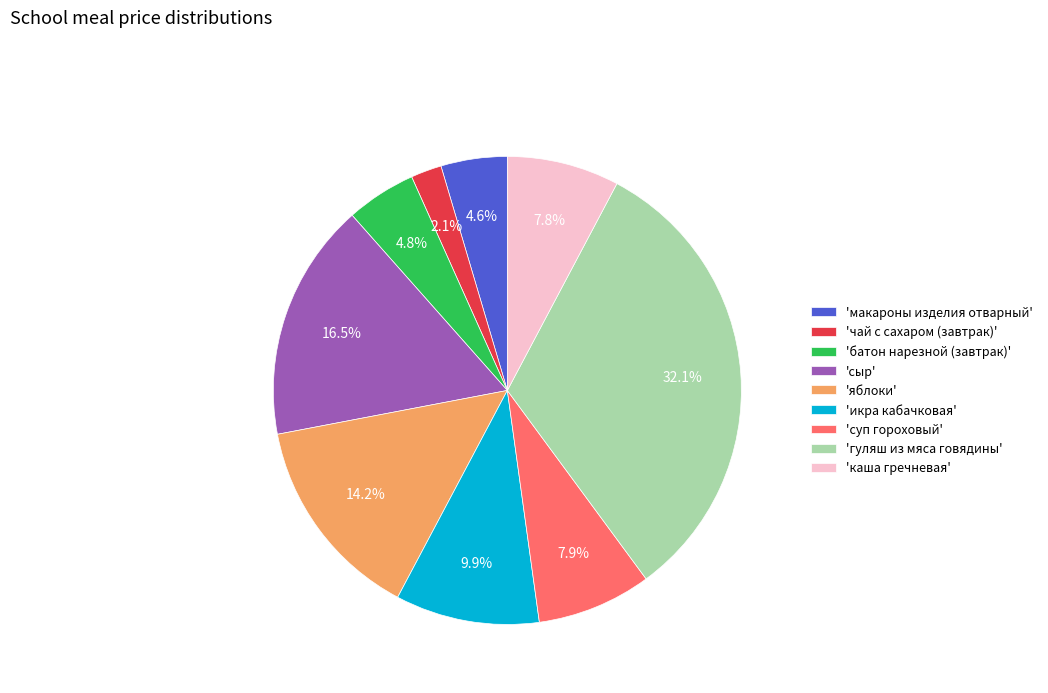

Combined, what portion of the pie is 'икра кабачковая' and 'каша гречневая'?

17.7%